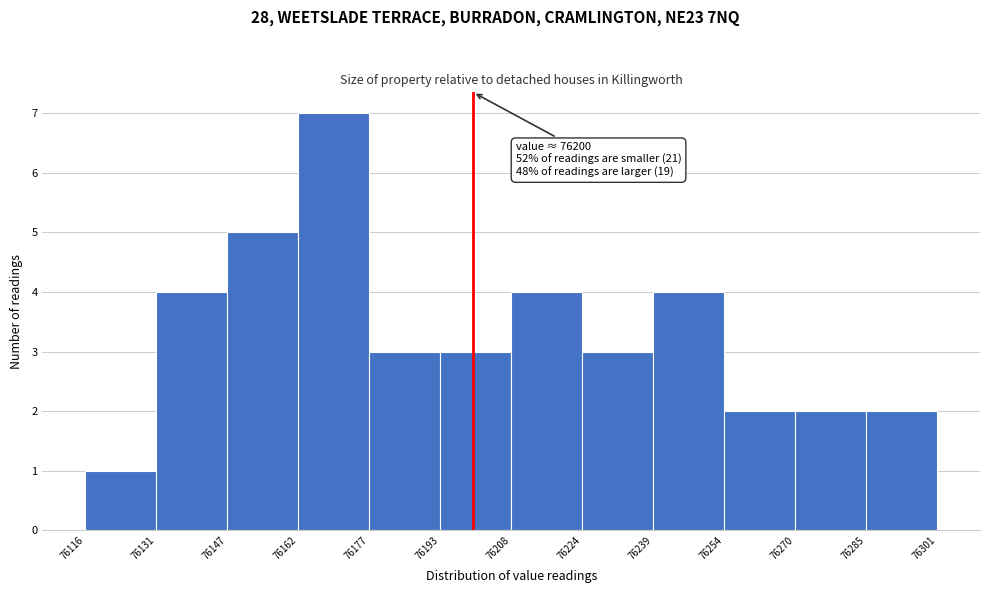

Which range on the x-axis has the tallest bar?

76162 to 76177